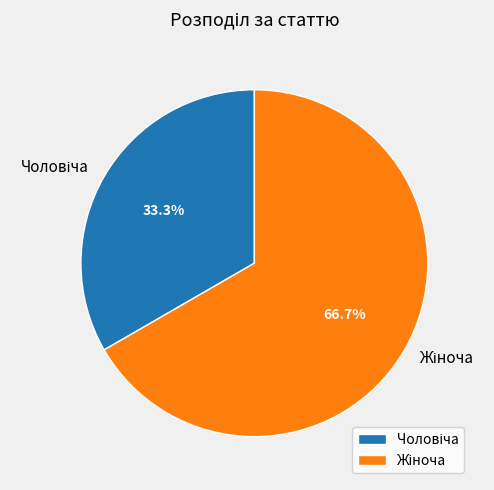

Does any single category account for the majority?

Yes